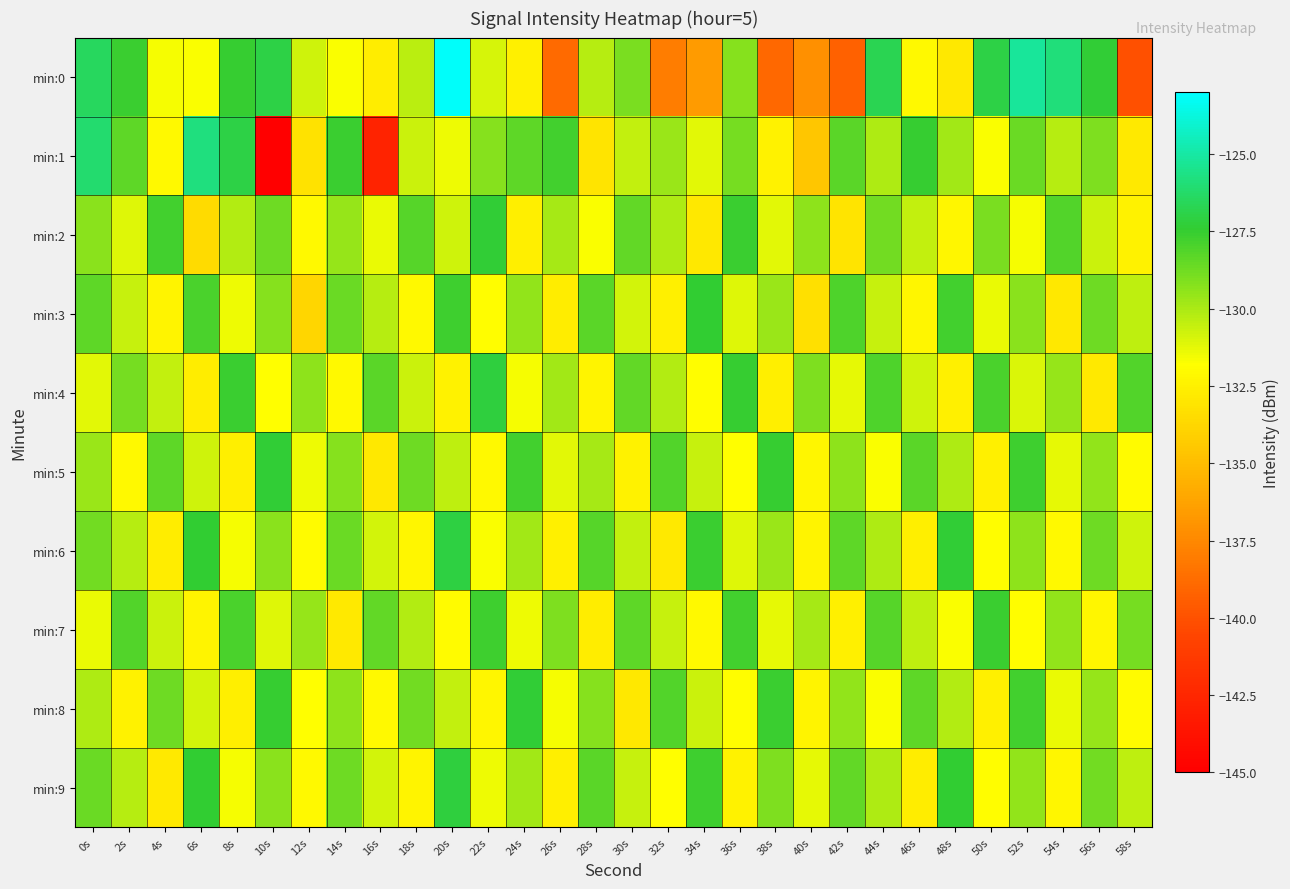

Rank the series by their maximum value, from lowest to highest.

min:7, min:3, min:2, min:5, min:8, min:4, min:9, min:6, min:1, min:0